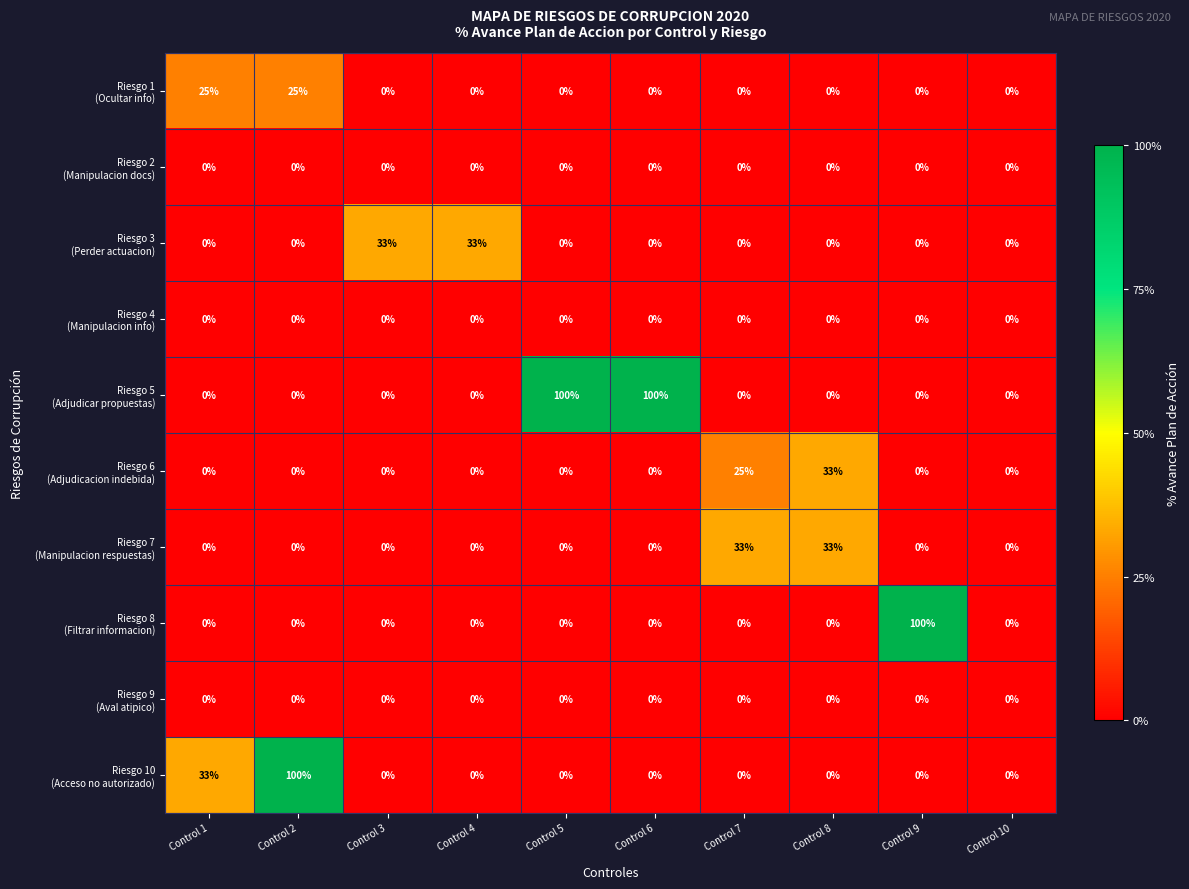

At how many categories does at least one series exceed 73?

4